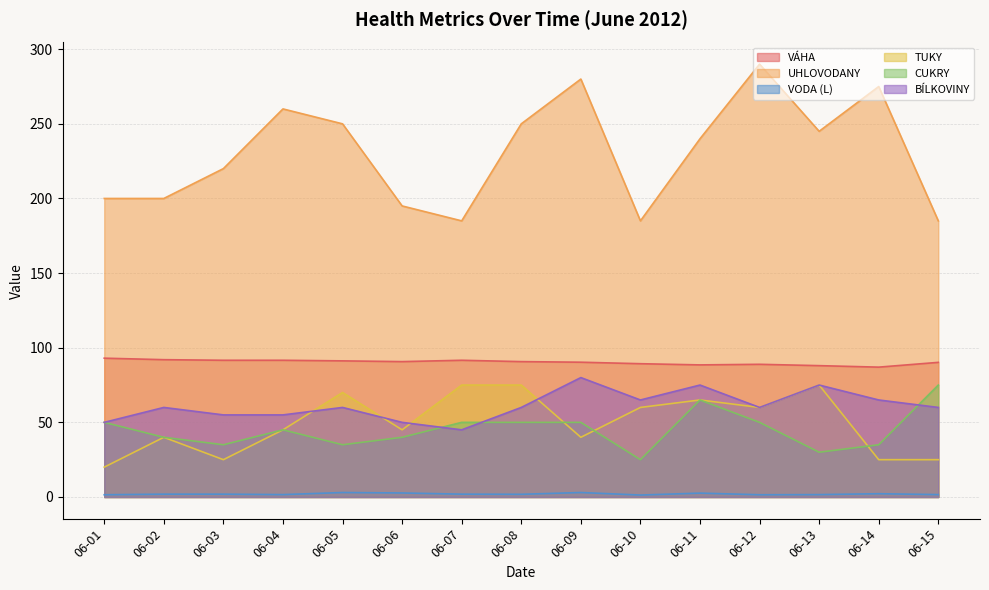

Which series changed the most between 06-05 and 06-10?

UHLOVODANY